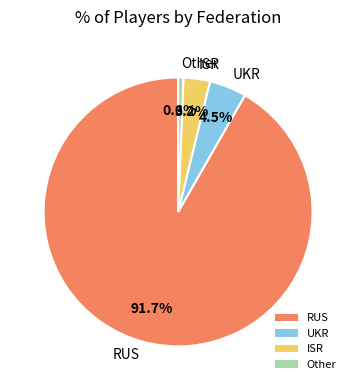

Which category has the biggest portion of the pie?

RUS